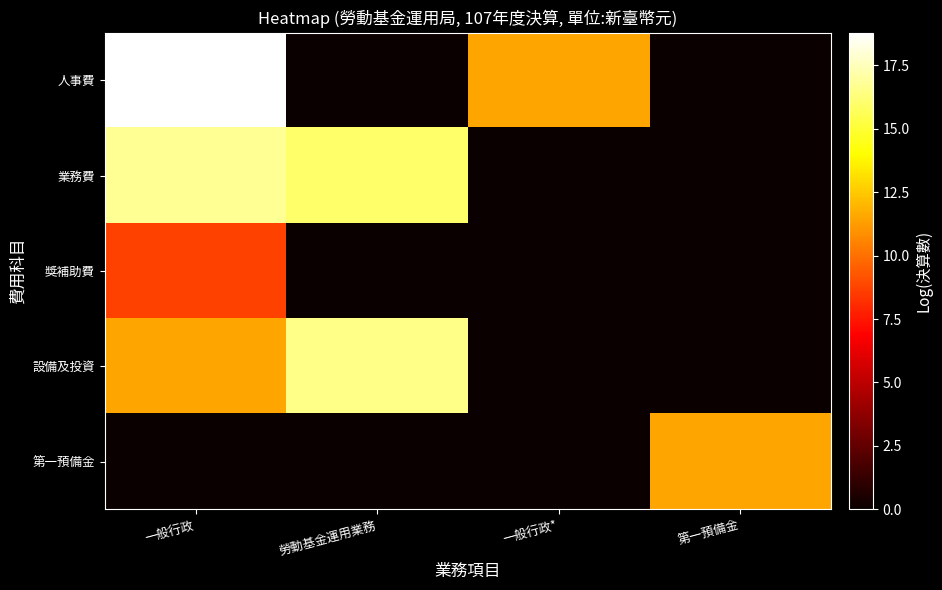

Which has a higher value, 勞動基金運用業務 or 第一預備金?

勞動基金運用業務